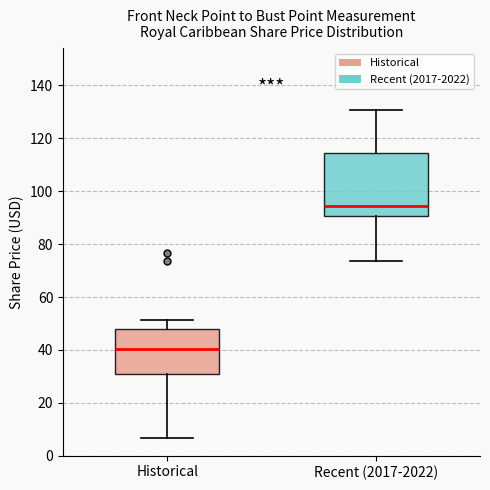

Reading left to right, read every box against the y-axis: the position of its median line, the range the box covers, and the ends of its whiskers. The values are not printed on the chart, so give them approximately, as read against the axis.

Historical: median 40, box 32 to 48, whiskers 6 to 52
Recent (2017-2022): median 94, box 90 to 114, whiskers 74 to 130